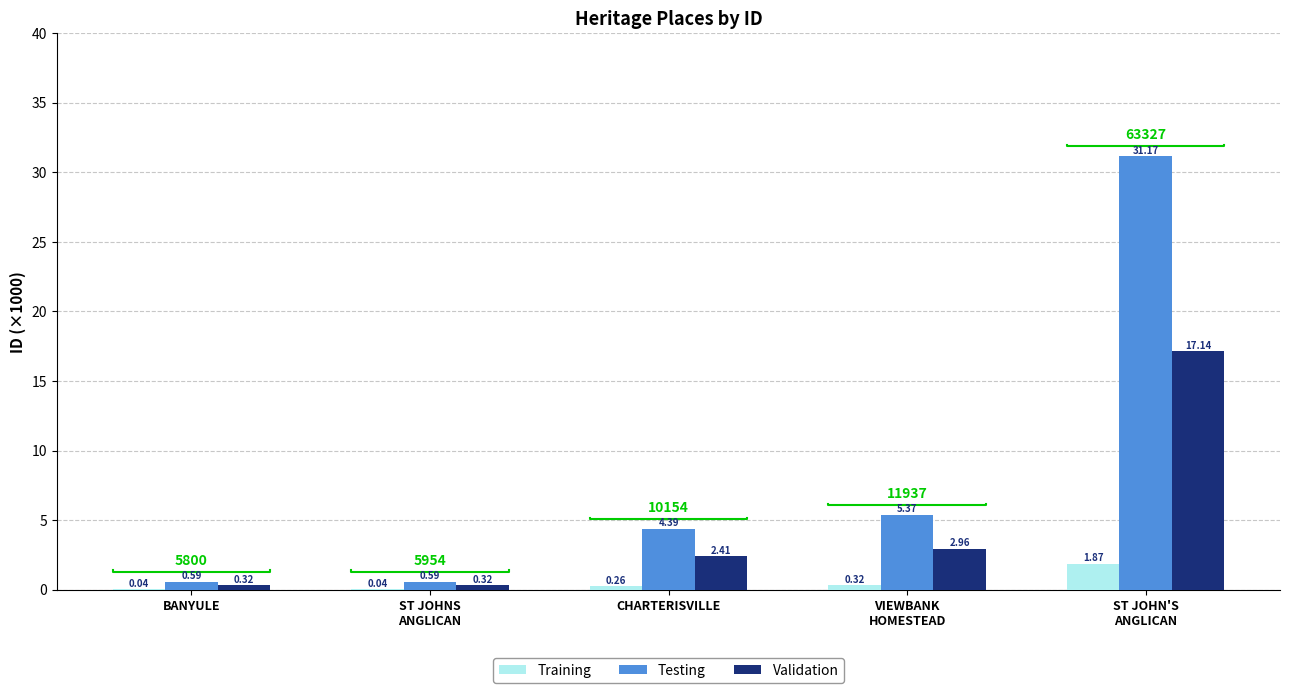

At which category is the sum across all series the highest?

ST JOHN'S
ANGLICAN